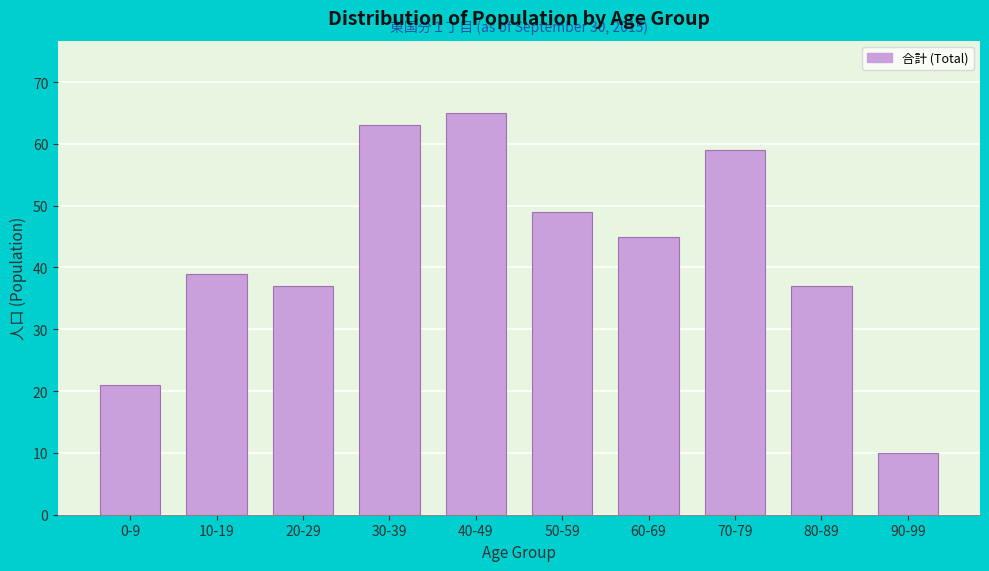

Reading left to right, what are all the values shown in this chart?

0-9=21	10-19=39	20-29=37	30-39=63	40-49=65	50-59=49	60-69=45	70-79=59	80-89=37	90-99=10